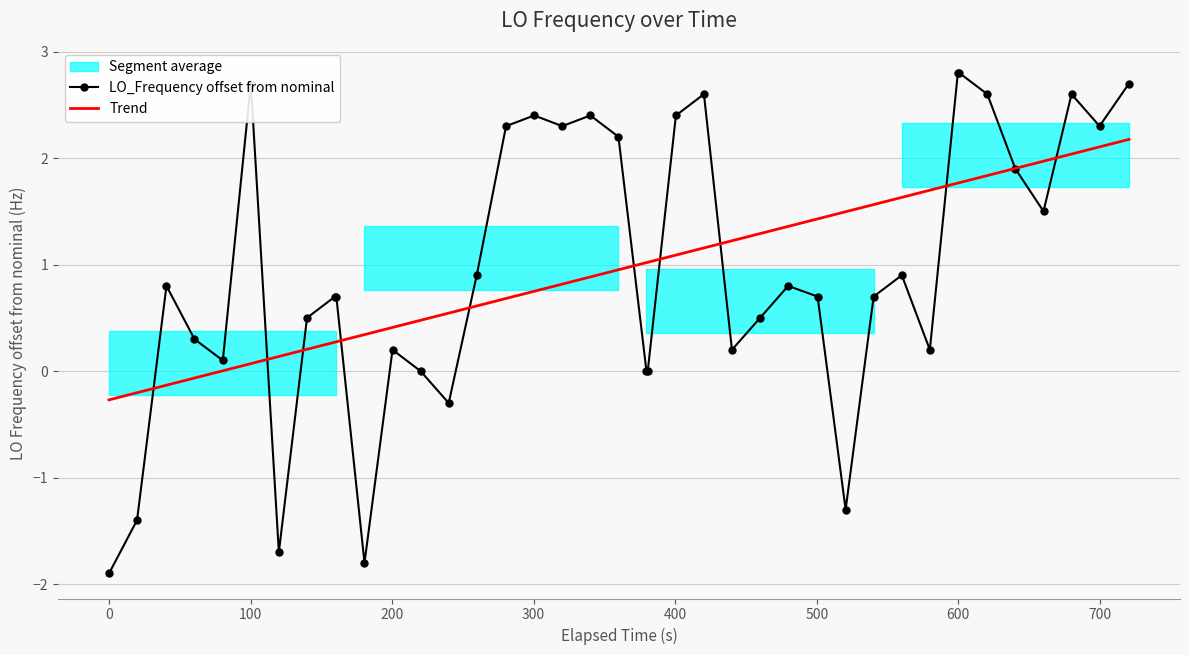

What is the minimum value for Trend?

-0.3